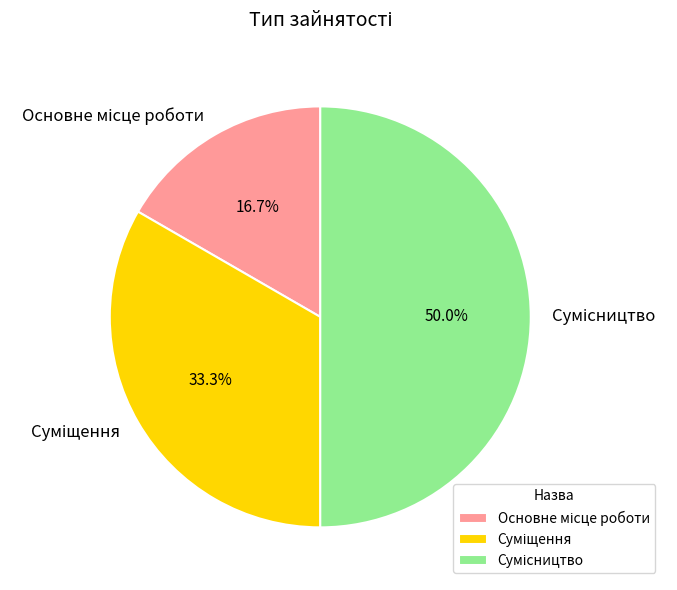

How many segments does this pie chart have?

3